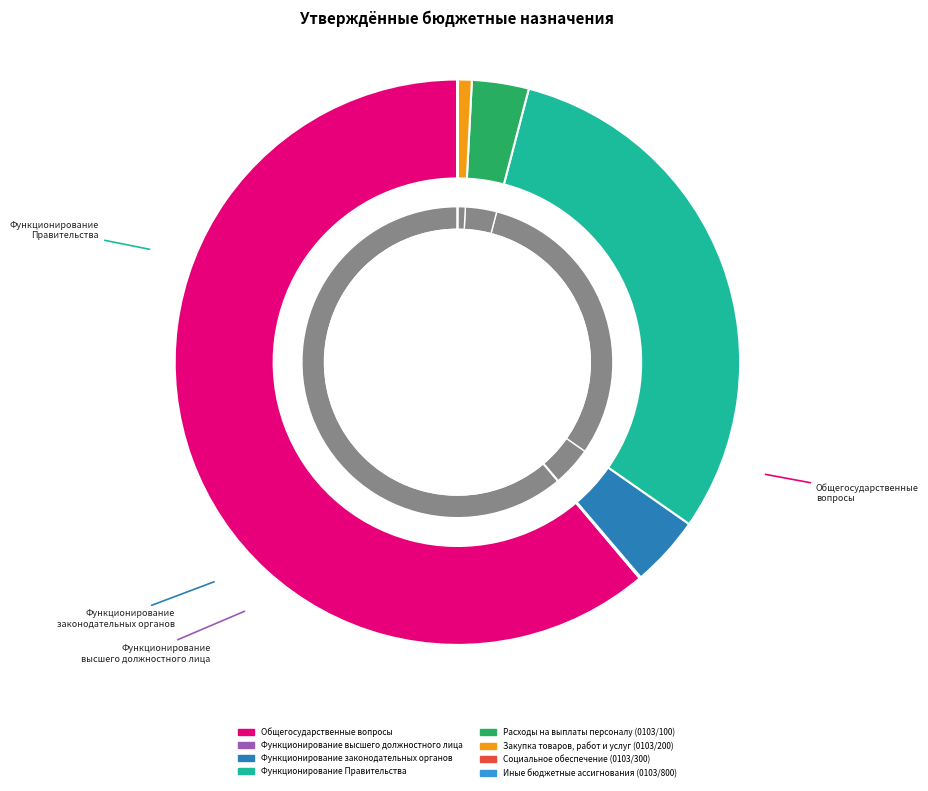

What is the largest slice in the pie chart?

ОБЩЕГОСУДАРСТВЕННЫЕ ВОПРОСЫ